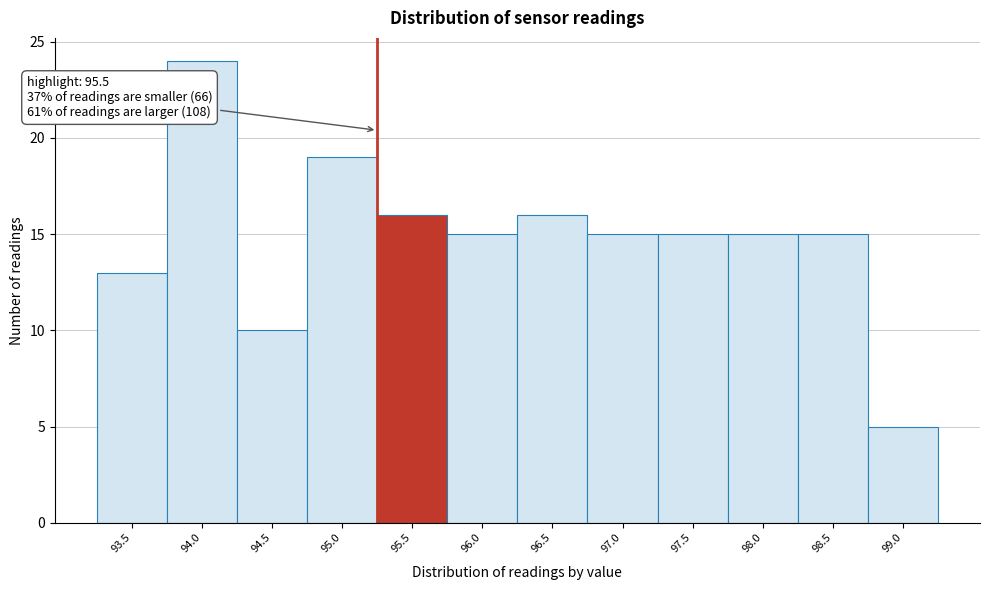

Reading left to right, list all the values displayed in this chart.

93.5=13	94.0=24	94.5=10	95.0=19	95.5=16	96.0=15	96.5=16	97.0=15	97.5=15	98.0=15	98.5=15	99.0=5